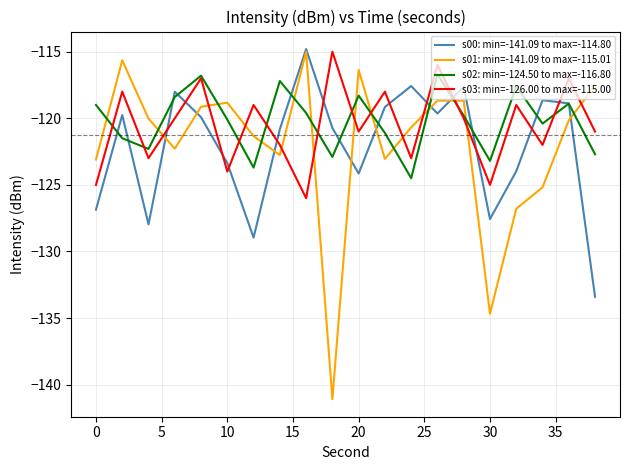

What is the minimum value for s03: min=-126.00 to max=-115.00?

-126.0